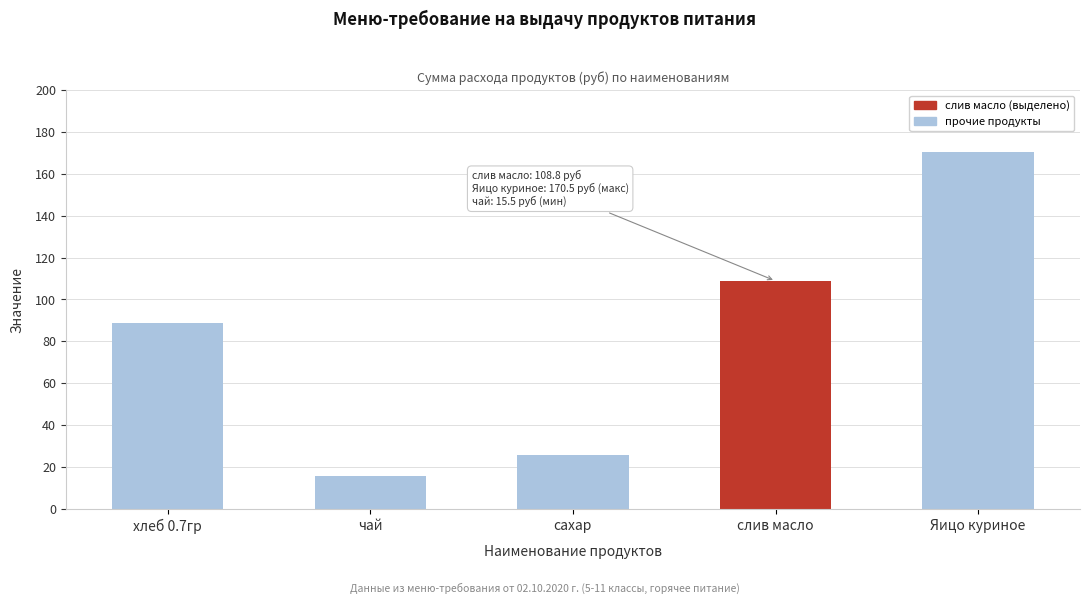

Where is the data nearest to the value 93?

хлеб 0.7гр